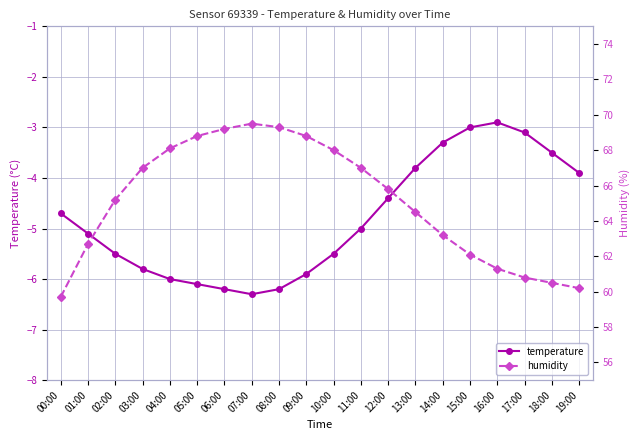

Reading left to right, what are all the values shown in this chart?

temperature: -4.7	-5.1	-5.5	-5.8	-6.0	-6.1	-6.2	-6.3	-6.2	-5.9	-5.5	-5.0	-4.4	-3.8	-3.3	-3.0	-2.9	-3.1	-3.5	-3.9
humidity: 59.7	62.7	65.2	67.0	68.1	68.8	69.2	69.5	69.3	68.8	68.0	67.0	65.8	64.5	63.2	62.1	61.3	60.8	60.5	60.2